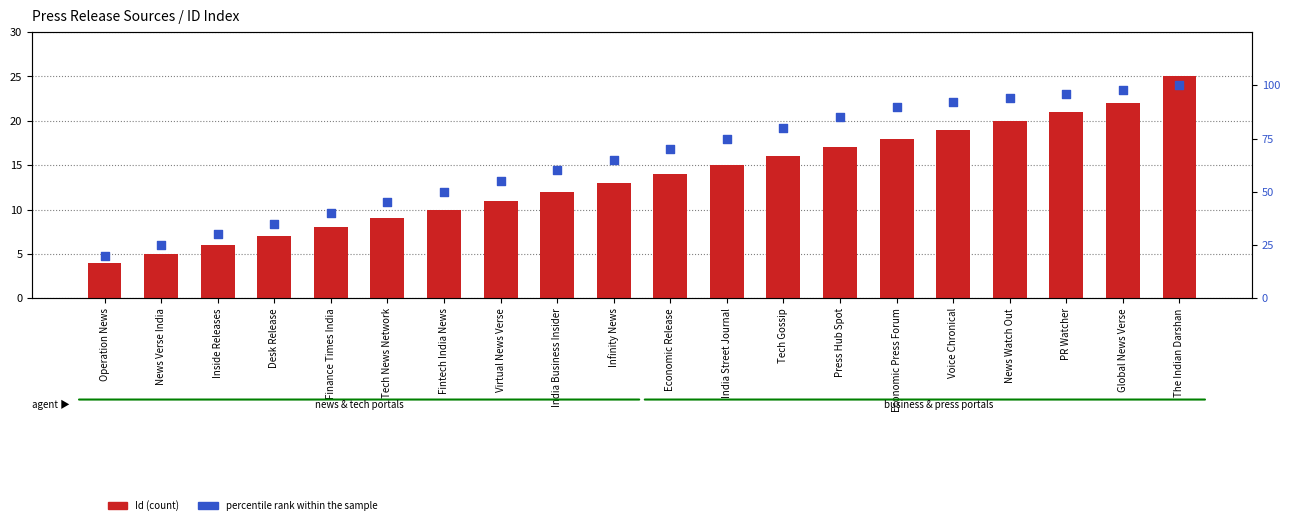

What is the total value across all series at News Watch Out?

114